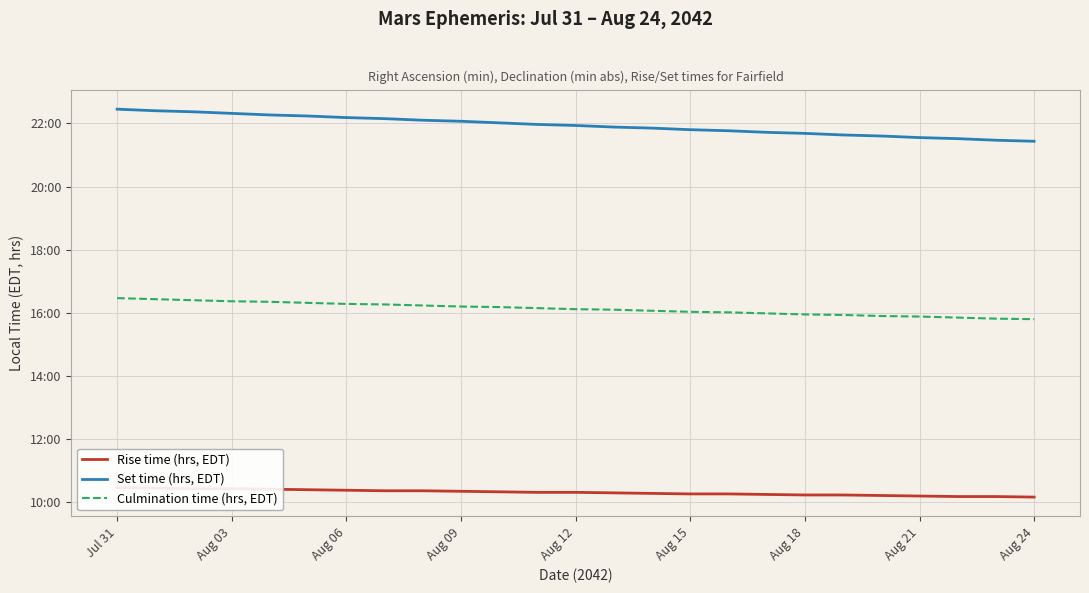

What is the label of the 23rd point from the right?

Aug 06